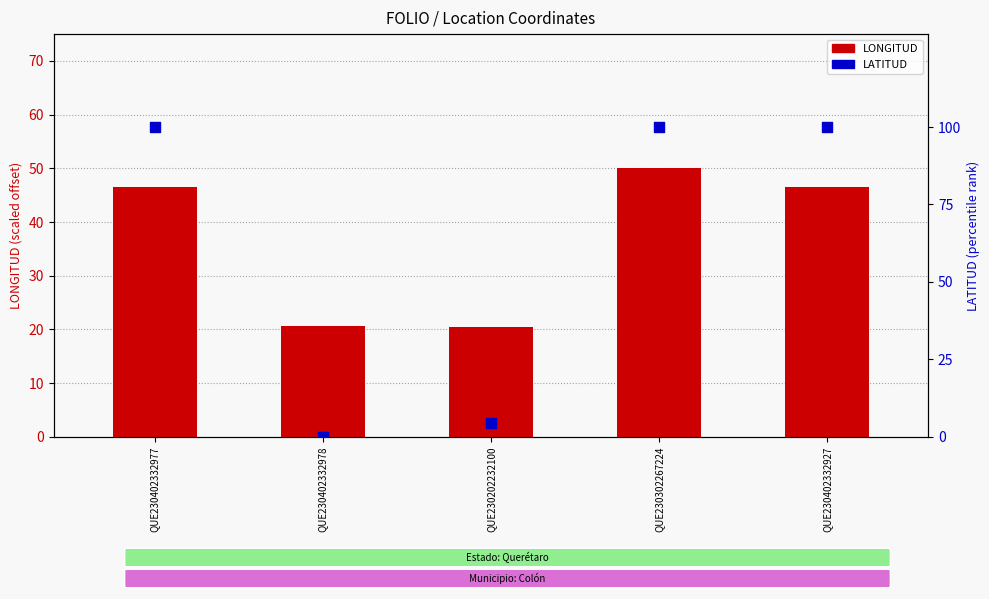

Which series has the largest Y range (max minus min)?

LATITUD